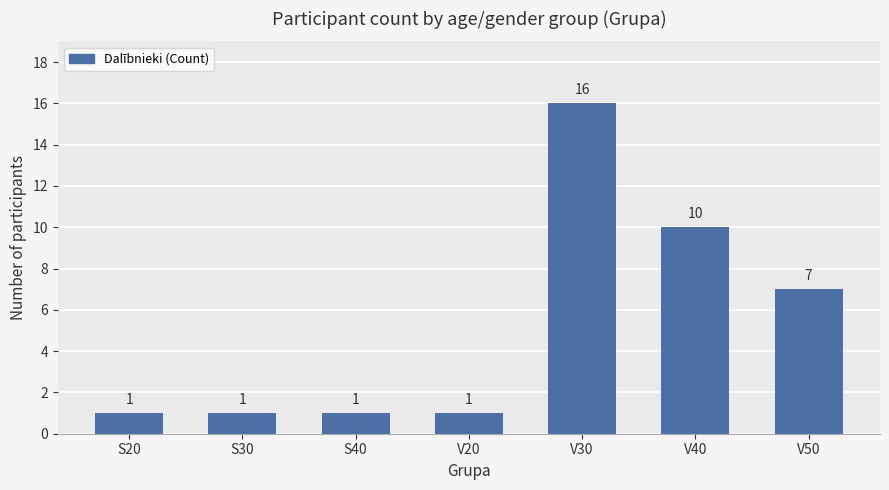

The chart shows a value of 1 at S20. True or false?

True